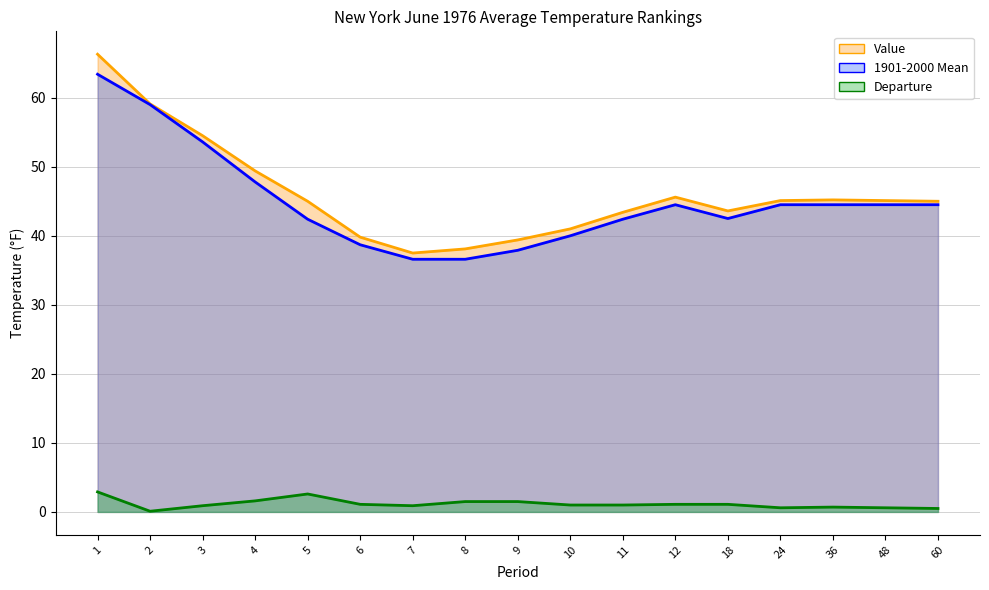

Is it true that 1901-2000 Mean equals 23.1 at 60?

False